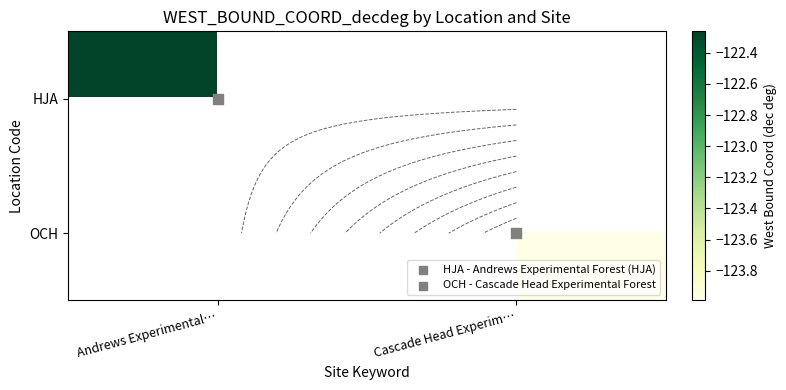

How many values in OCH are below zero?

1